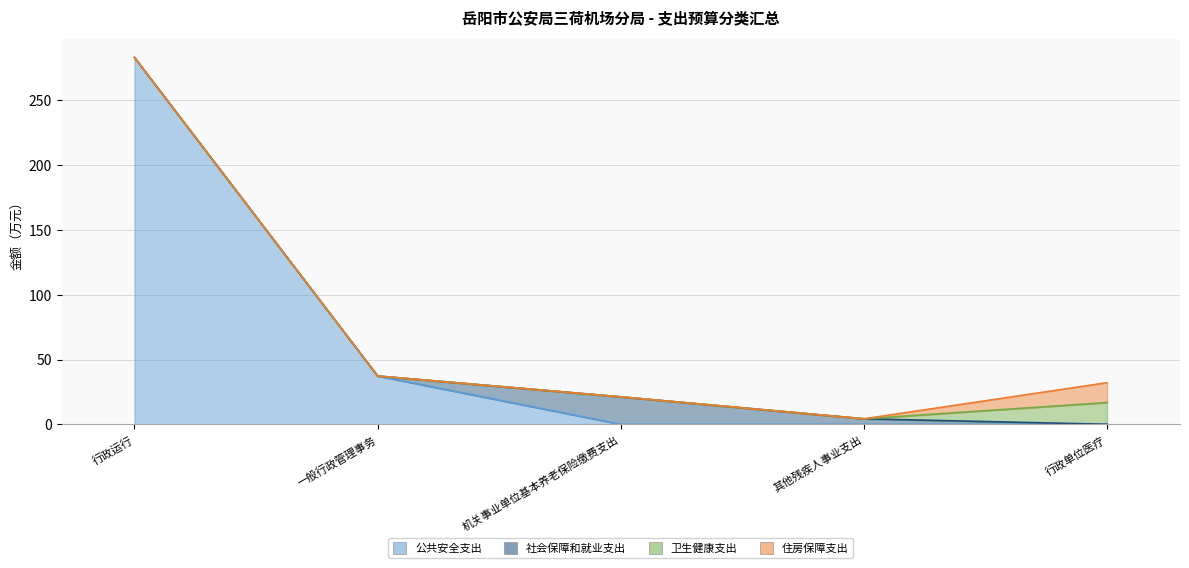

At how many categories does at least one series exceed 203?

1